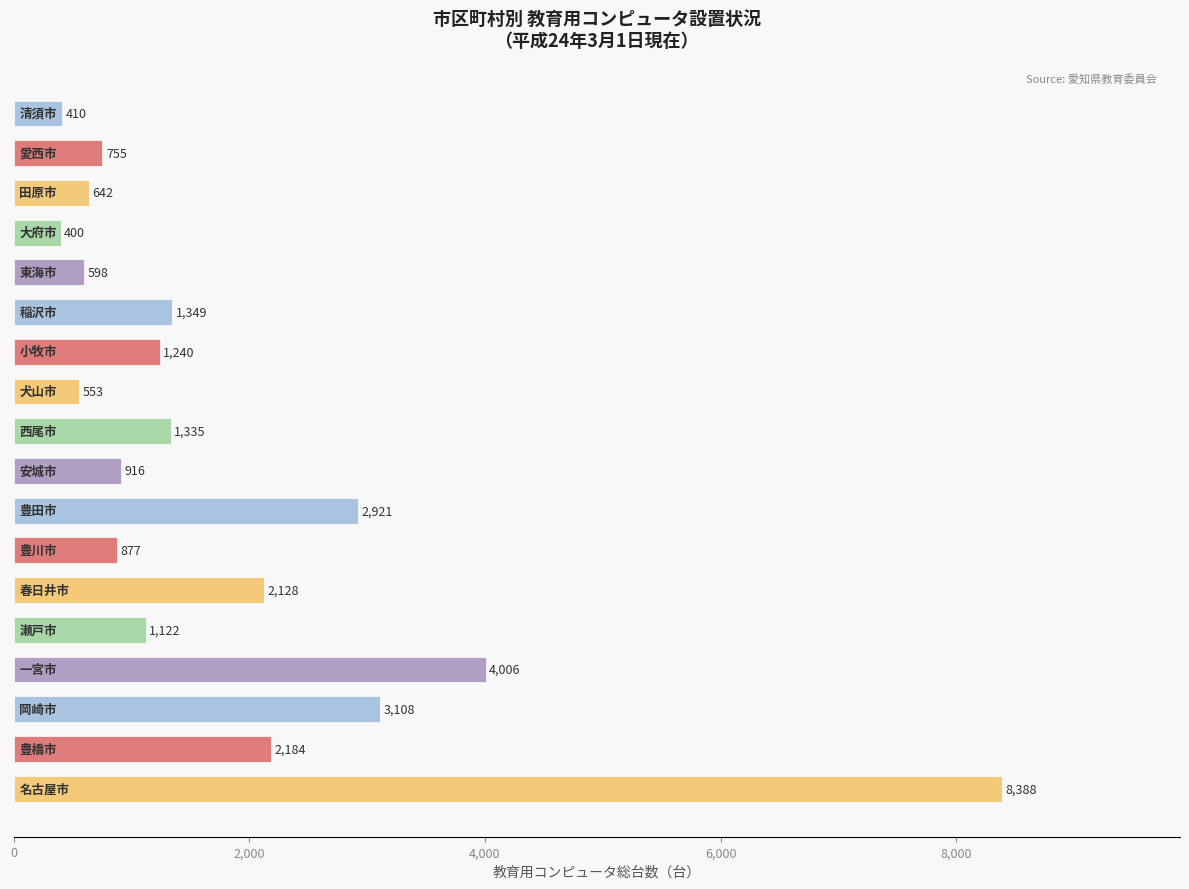

What is the smallest value displayed?

400